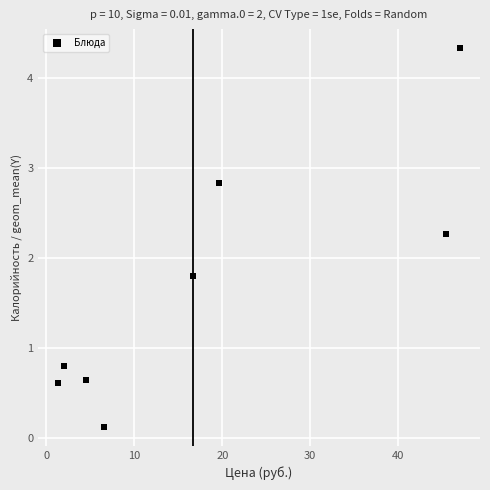

What Y value in the scatter plot is closest to 2?

1.8